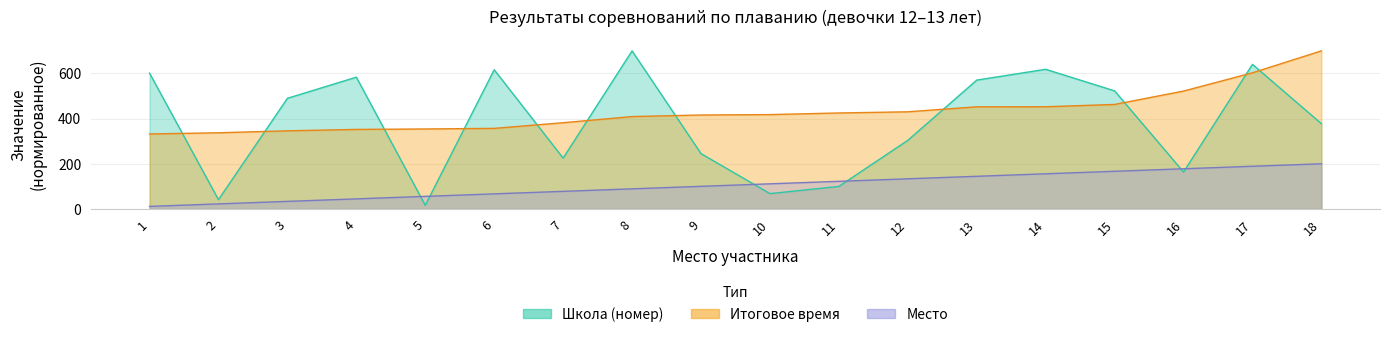

Between which two adjacent categories do Место and Школа first intersect?

4 and 5